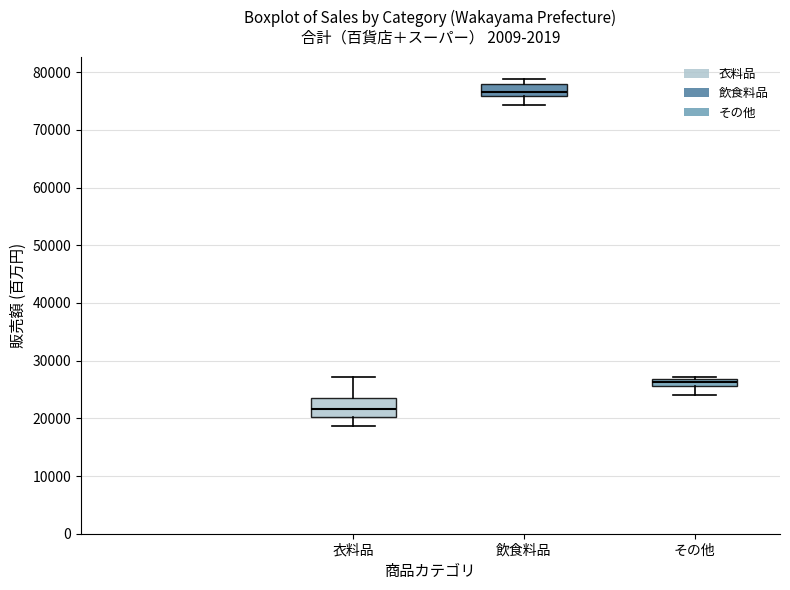

Which box's median line is the lowest?

衣料品